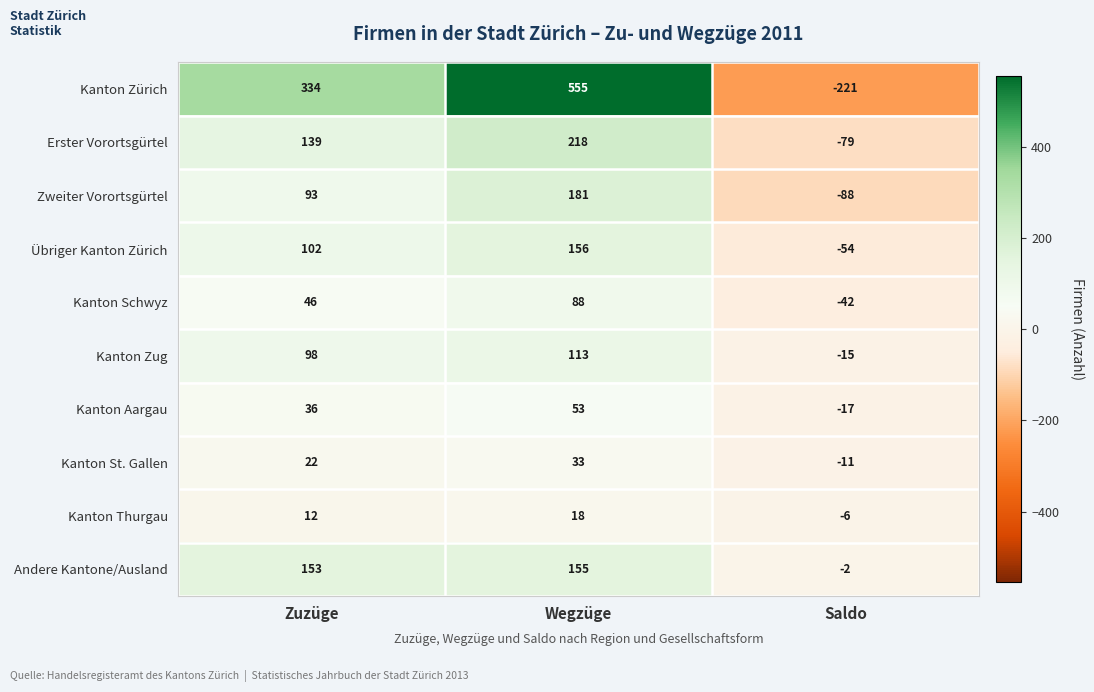

Reading right to left, list all the values displayed in this chart.

Kanton Zürich: Saldo=-221	Wegzüge=555	Zuzüge=334
Erster Vorortsgürtel: Saldo=-79	Wegzüge=218	Zuzüge=139
Zweiter Vorortsgürtel: Saldo=-88	Wegzüge=181	Zuzüge=93
Übriger Kanton Zürich: Saldo=-54	Wegzüge=156	Zuzüge=102
Kanton Schwyz: Saldo=-42	Wegzüge=88	Zuzüge=46
Kanton Zug: Saldo=-15	Wegzüge=113	Zuzüge=98
Kanton Aargau: Saldo=-17	Wegzüge=53	Zuzüge=36
Kanton St. Gallen: Saldo=-11	Wegzüge=33	Zuzüge=22
Kanton Thurgau: Saldo=-6	Wegzüge=18	Zuzüge=12
Andere Kantone/Ausland: Saldo=-2	Wegzüge=155	Zuzüge=153